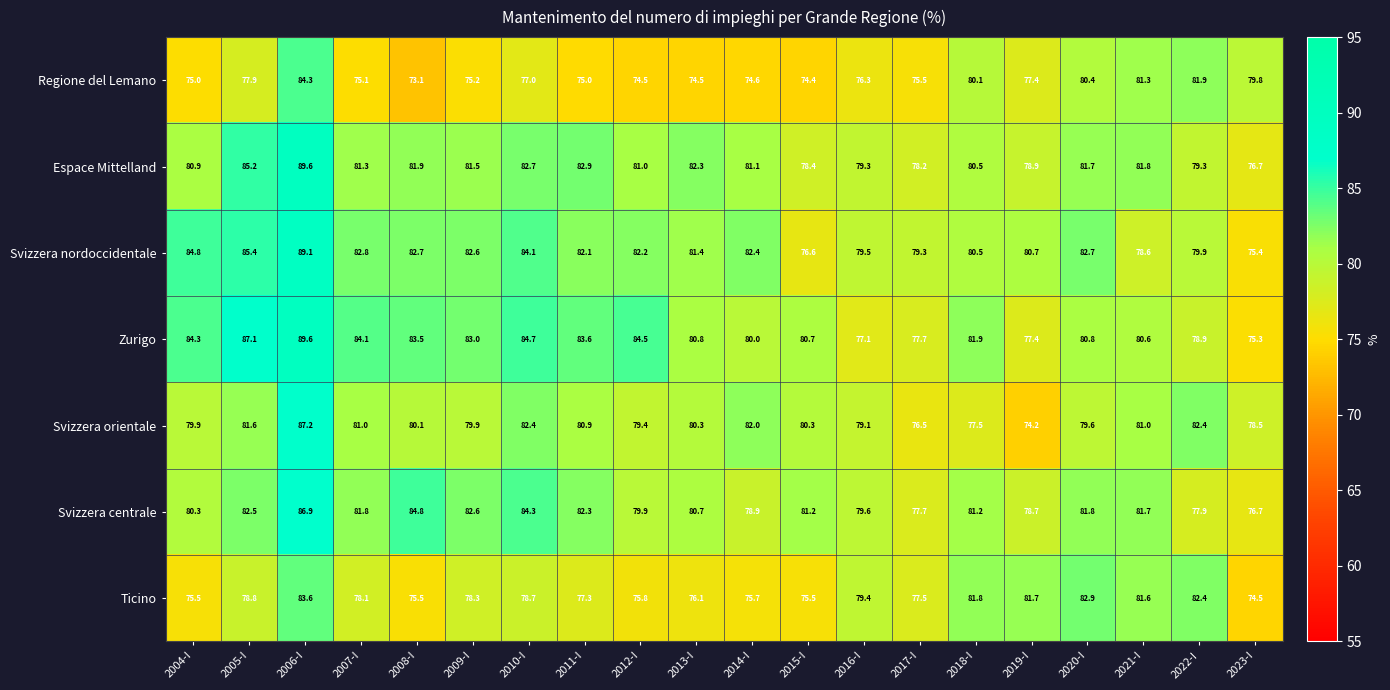

What is the difference between the second highest and second lowest values in the Svizzera centrale series?

7.1